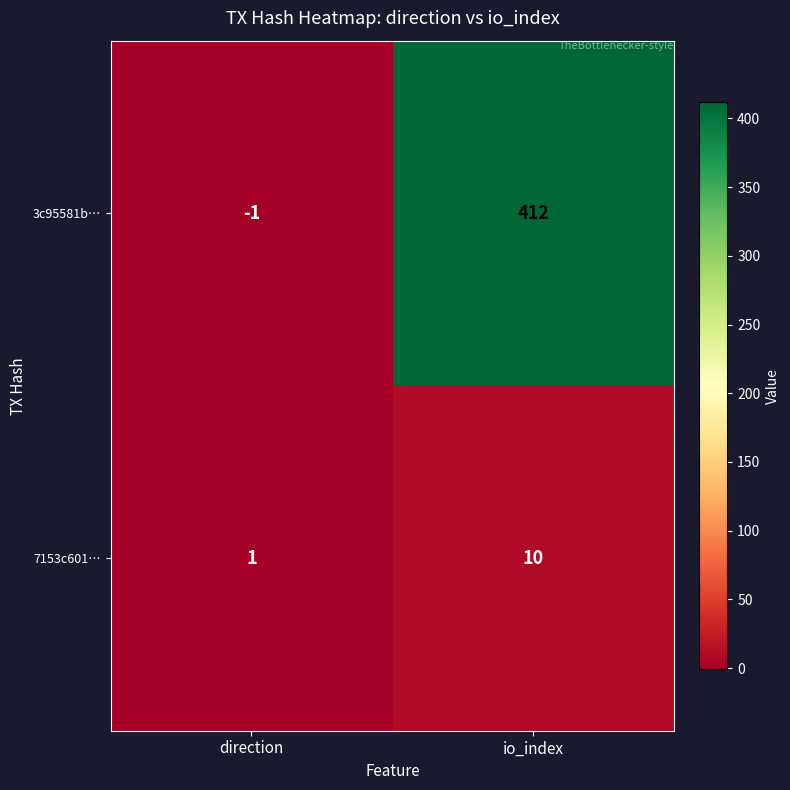

Rank the series by their average value, from highest to lowest.

3c95581b…, 7153c601…